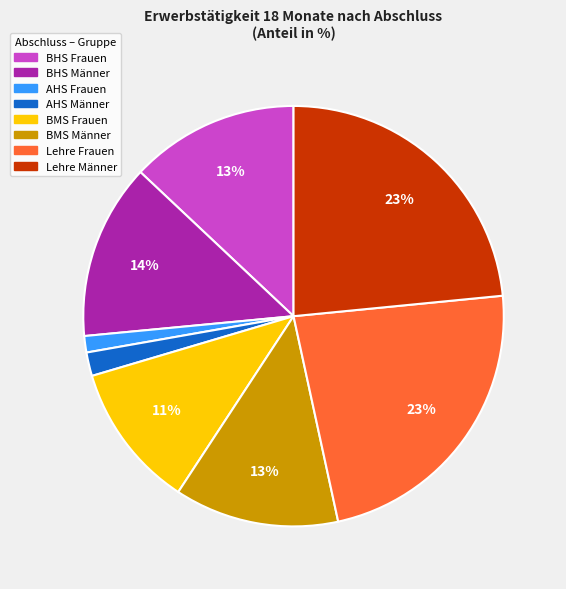

The BMS Männer slice represents 19% of the pie. True or false?

False